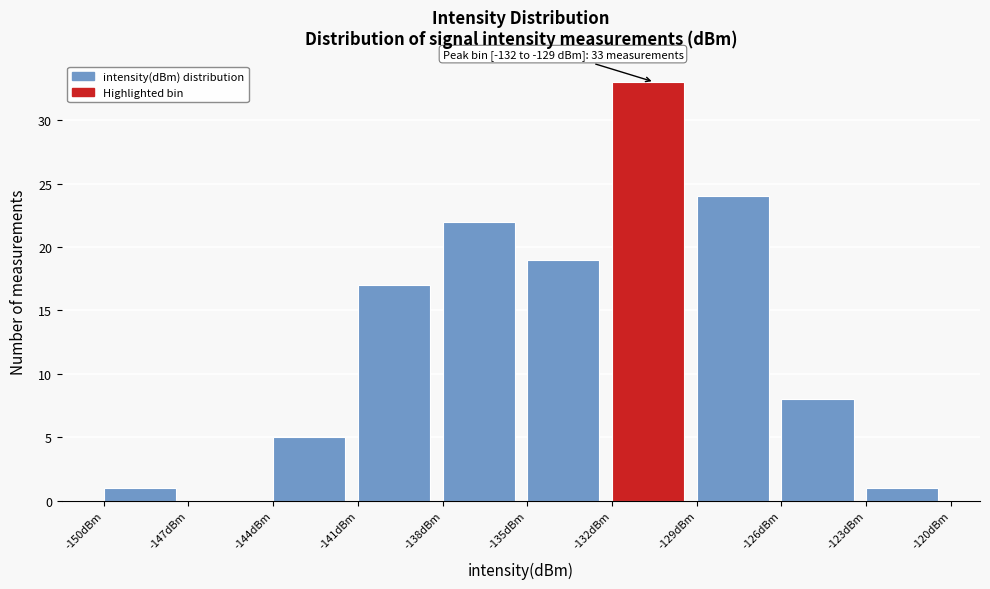

Which range on the x-axis has the tallest bar?

-132 to -129